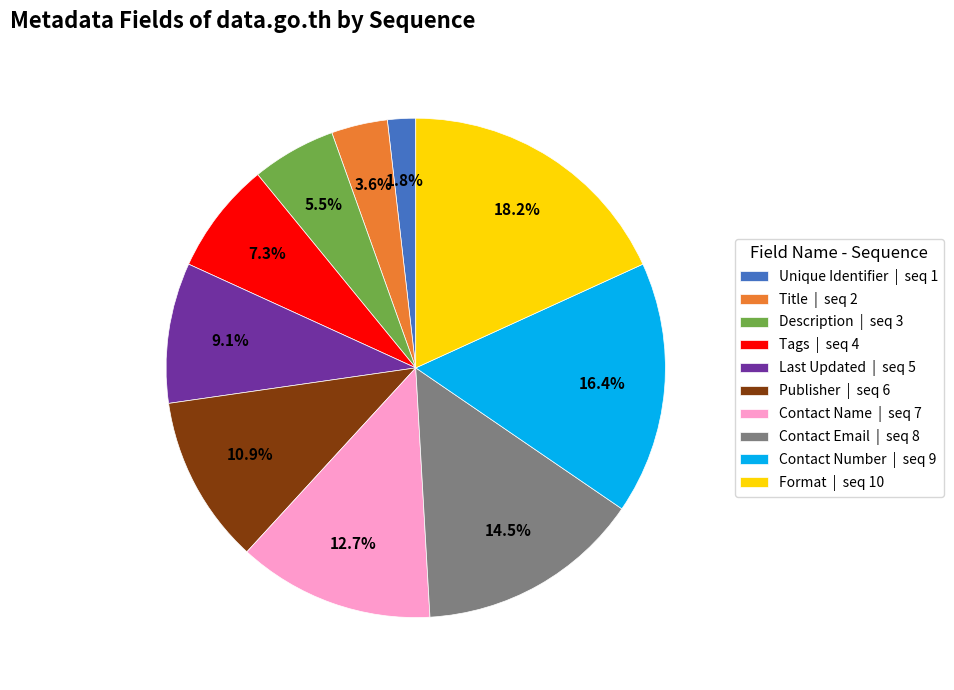

Between Publisher | seq 6 and Title | seq 2, which is larger?

Publisher | seq 6